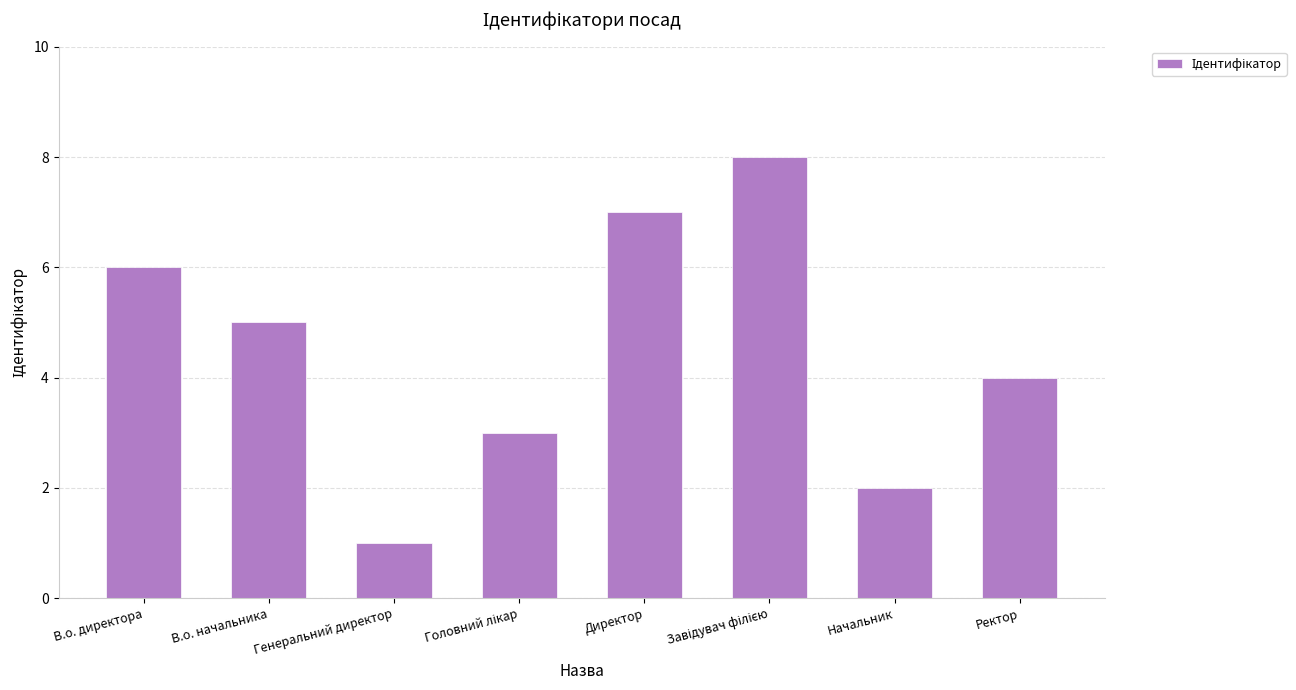

What value does the data have at В.о. начальника?

5